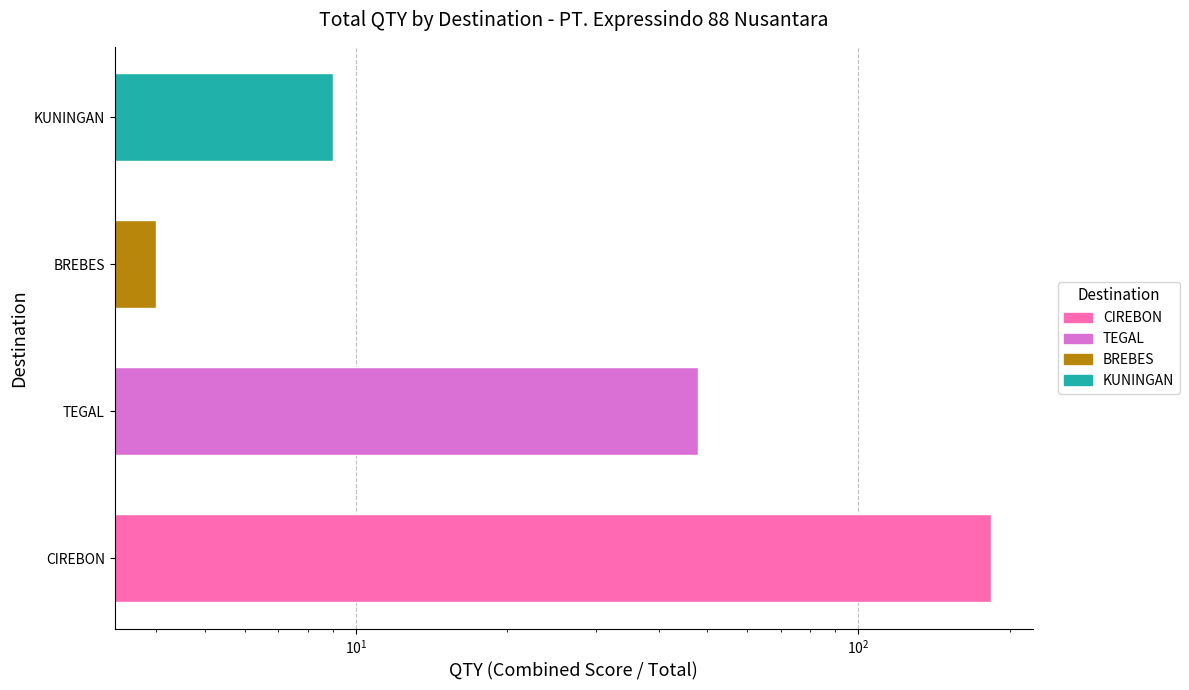

What is the maximum value shown in the chart?

184